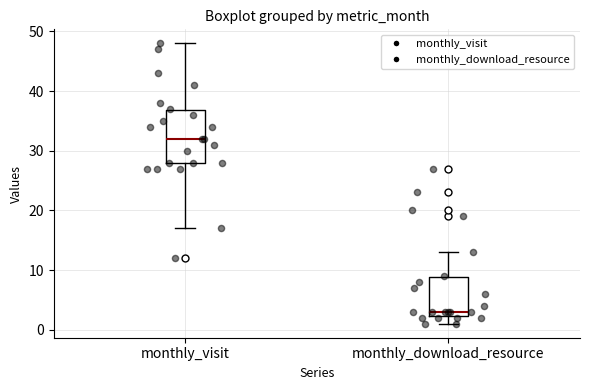

Which box is the tallest, from its lower edge to its upper edge?

monthly_visit